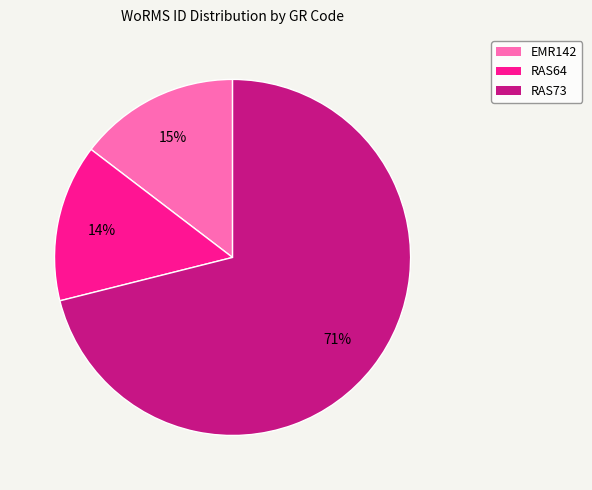

To the nearest percent, what is the combined percentage of RAS73 and RAS64?

85%